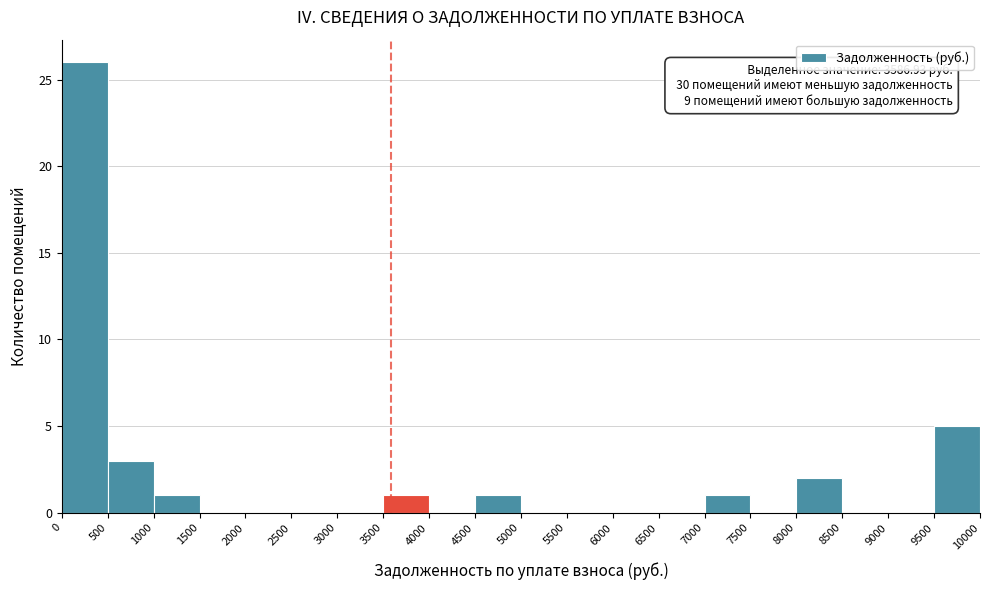

Which range on the x-axis has the tallest bar?

0 to 500